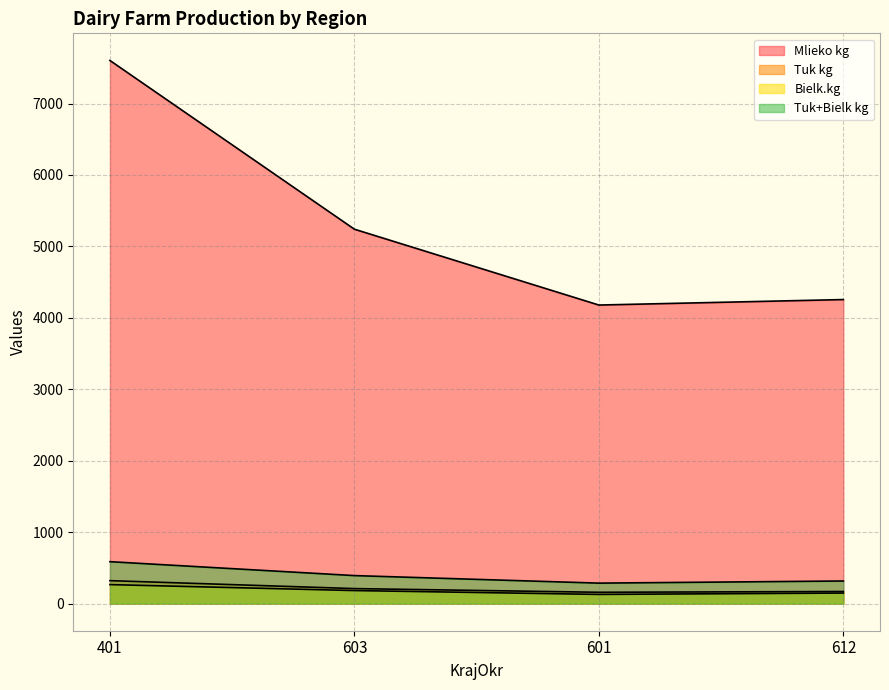

Which series changed the most between 401 and 603?

Mlieko kg